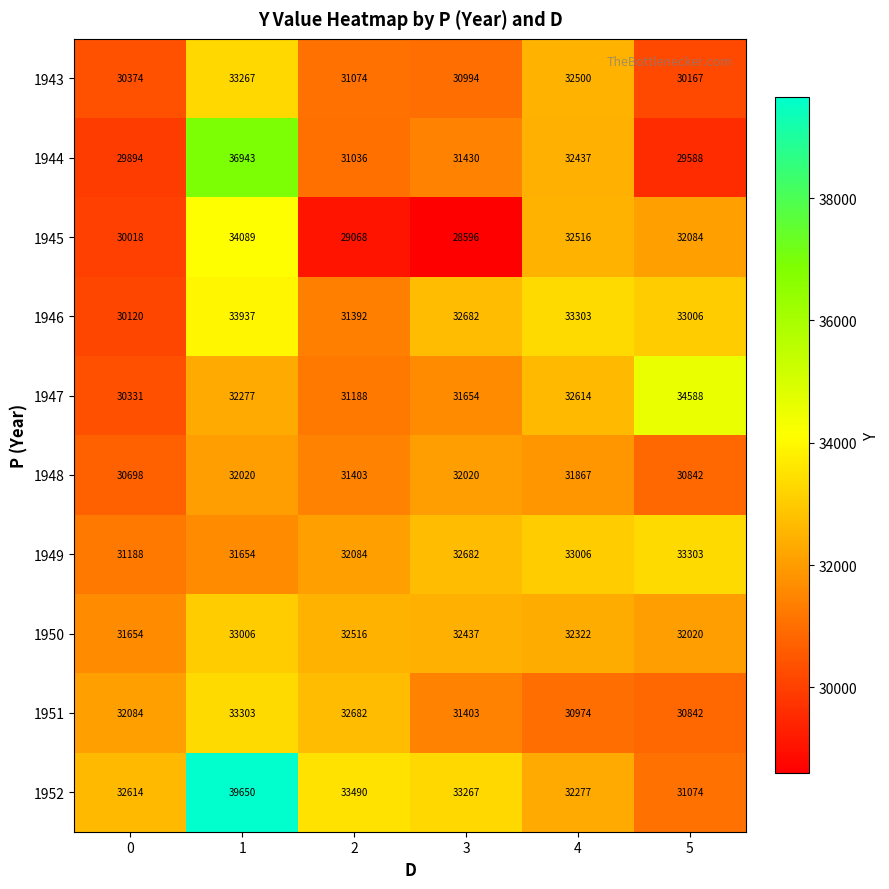

What is the spread (max minus min) of values at 3?

4671